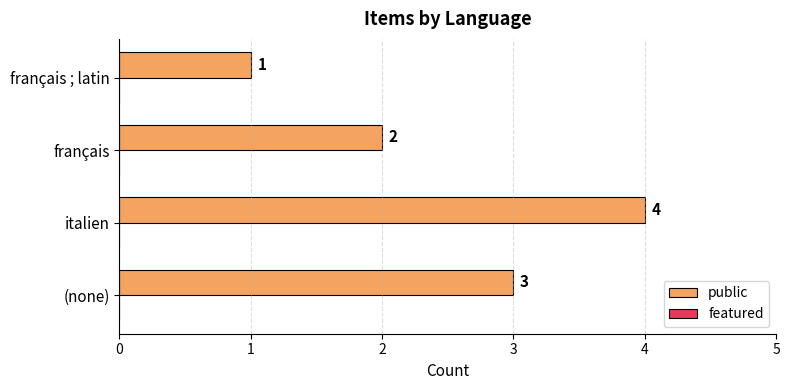

Are the bars horizontal?

Yes